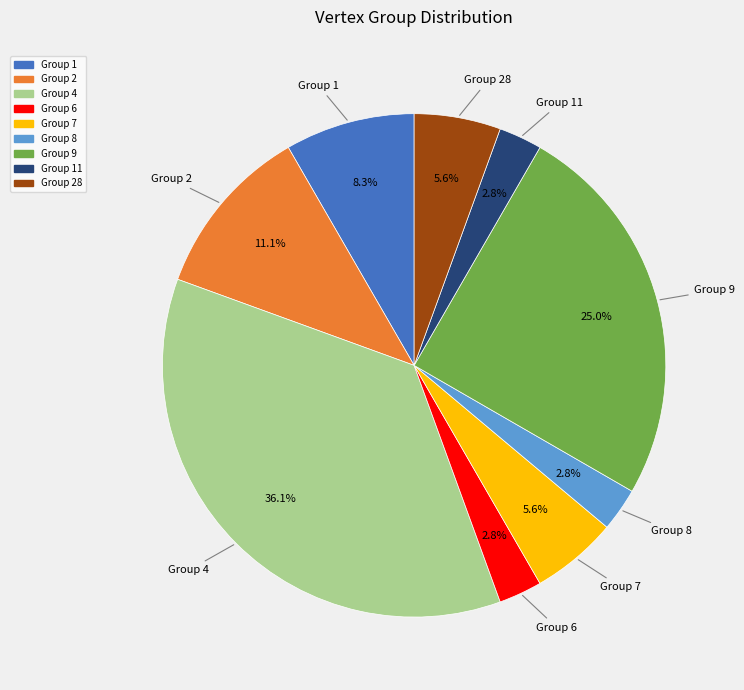

Is there any slice that represents more than half of the pie?

No